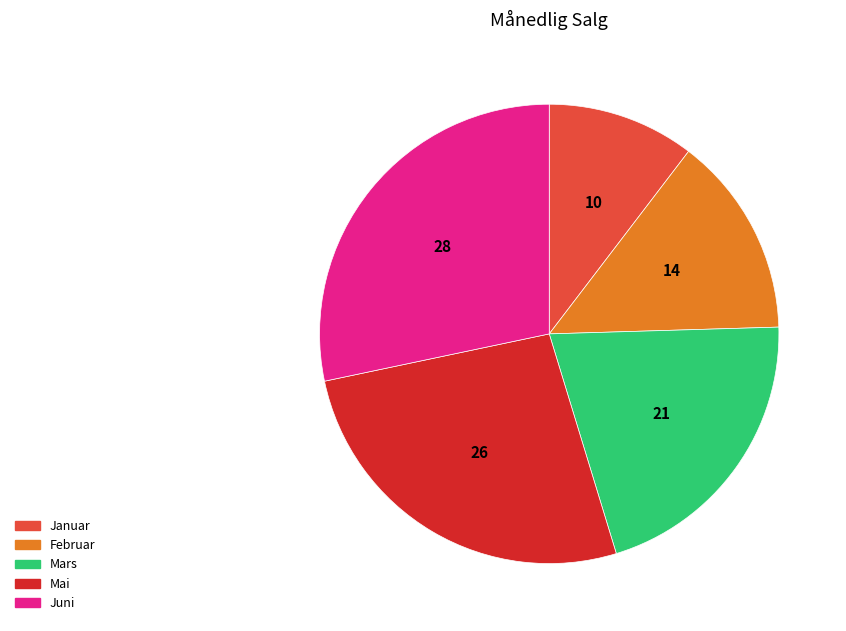

The Mai slice represents 37% of the pie. True or false?

False